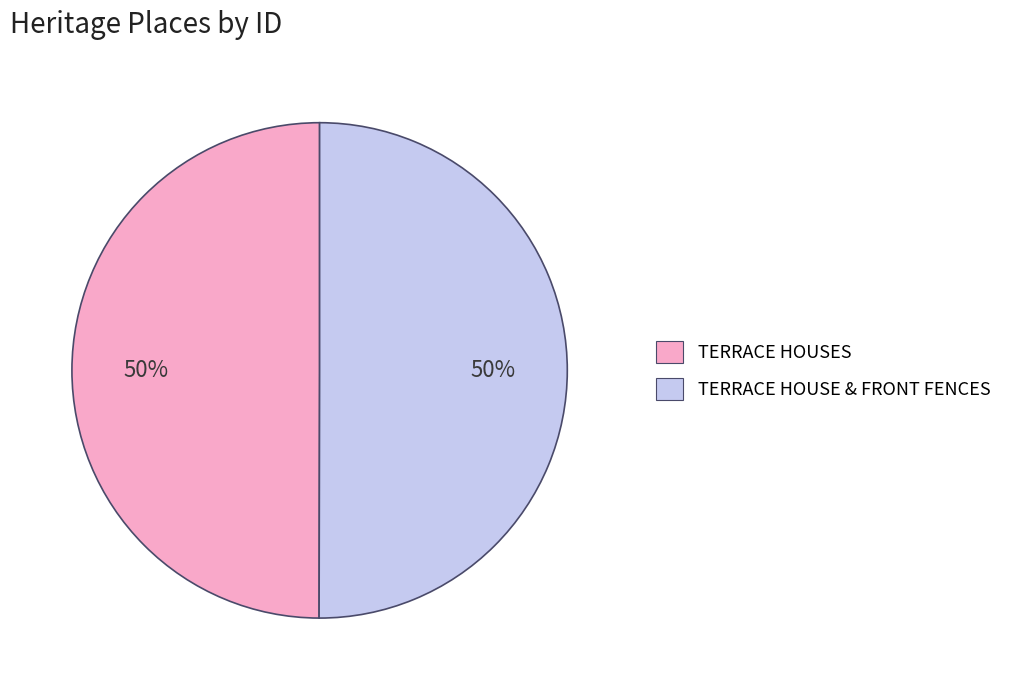

What is the ratio of the value at TERRACE HOUSES to the value at TERRACE HOUSE & FRONT FENCES?

1.0